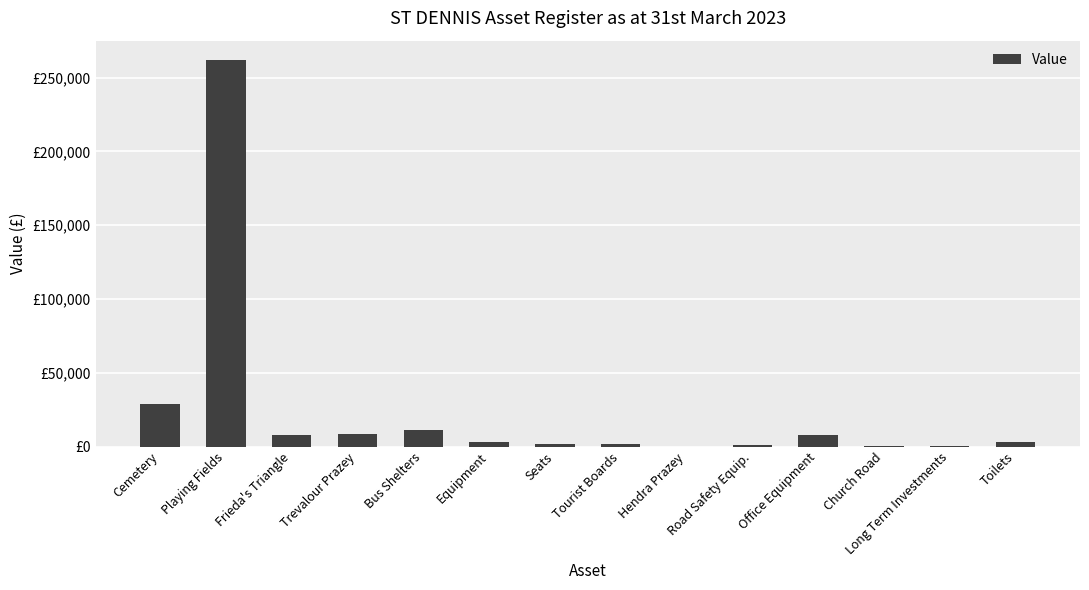

What is the maximum value shown in the chart?

262010.0